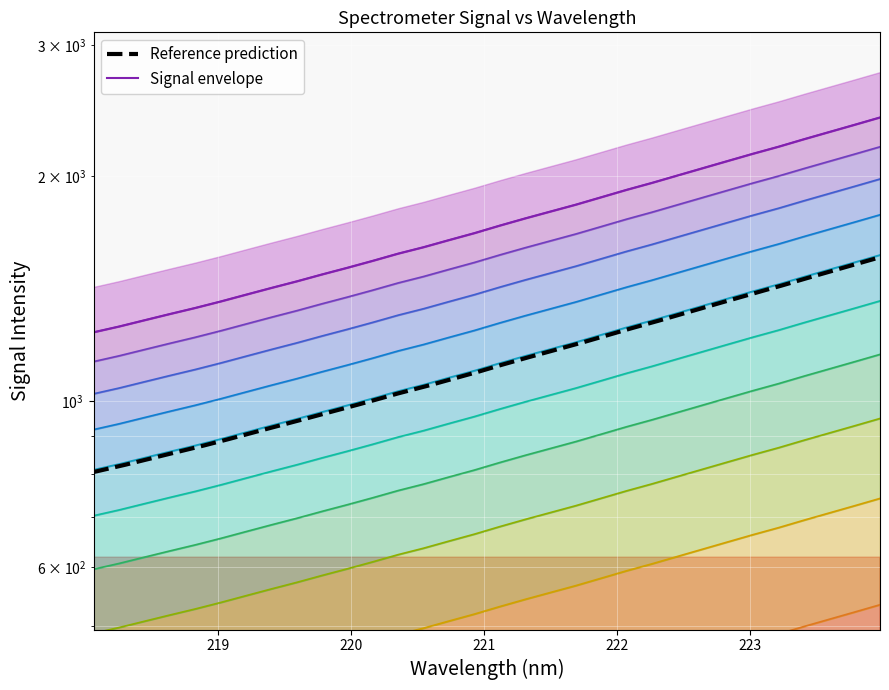

Approximately how many times larger is the value at 221.1174 compared to 219.0156?

1.3